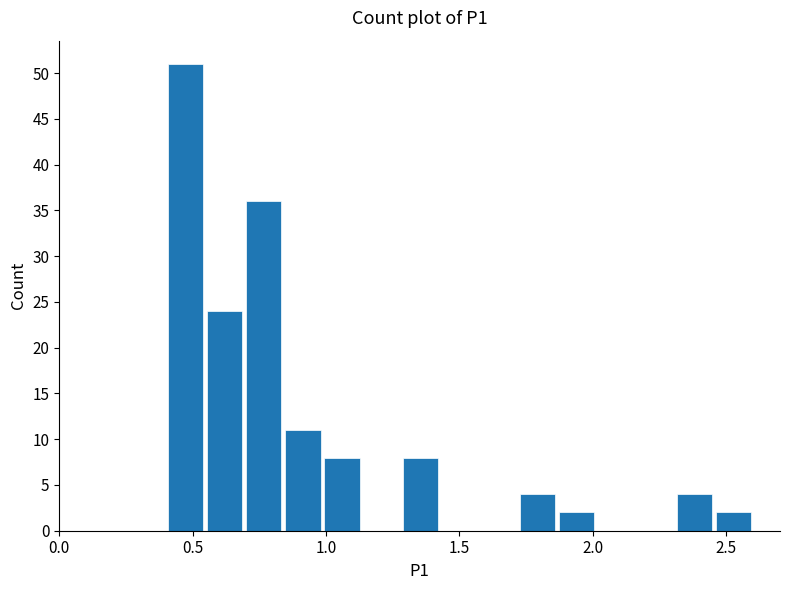

Around what value on the x-axis is the tallest bar? Give the approximate position of its centre, as read against the axis.

0.45